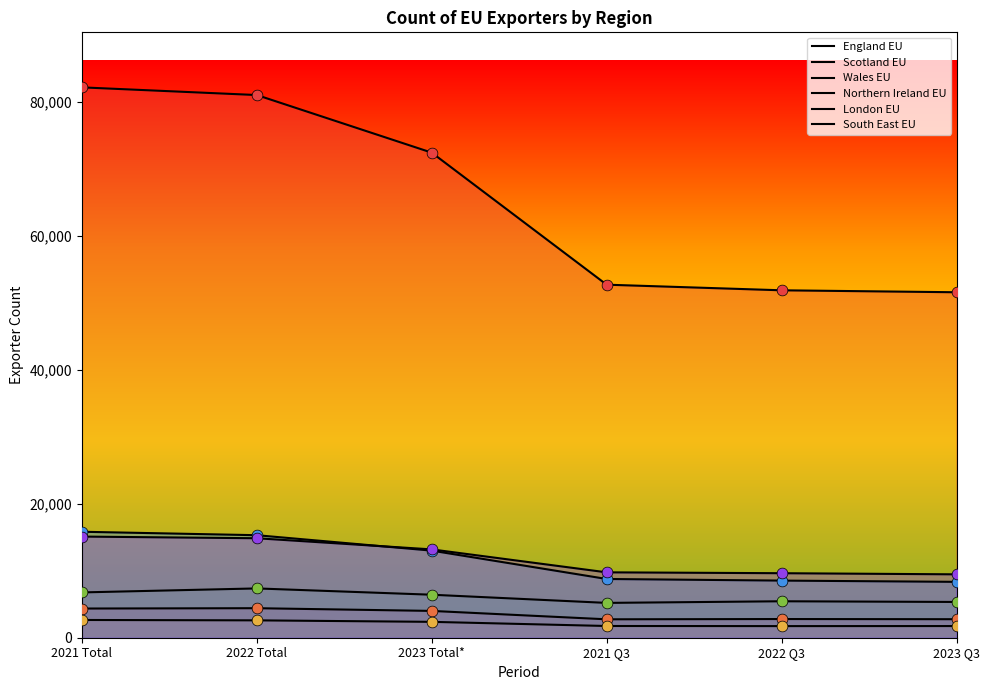

Which series has the largest total across all categories?

England EU